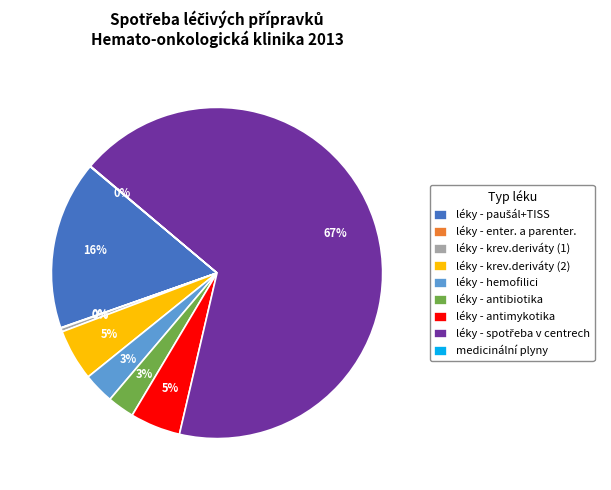

Does léky - hemofilici represent more than half of the total?

No